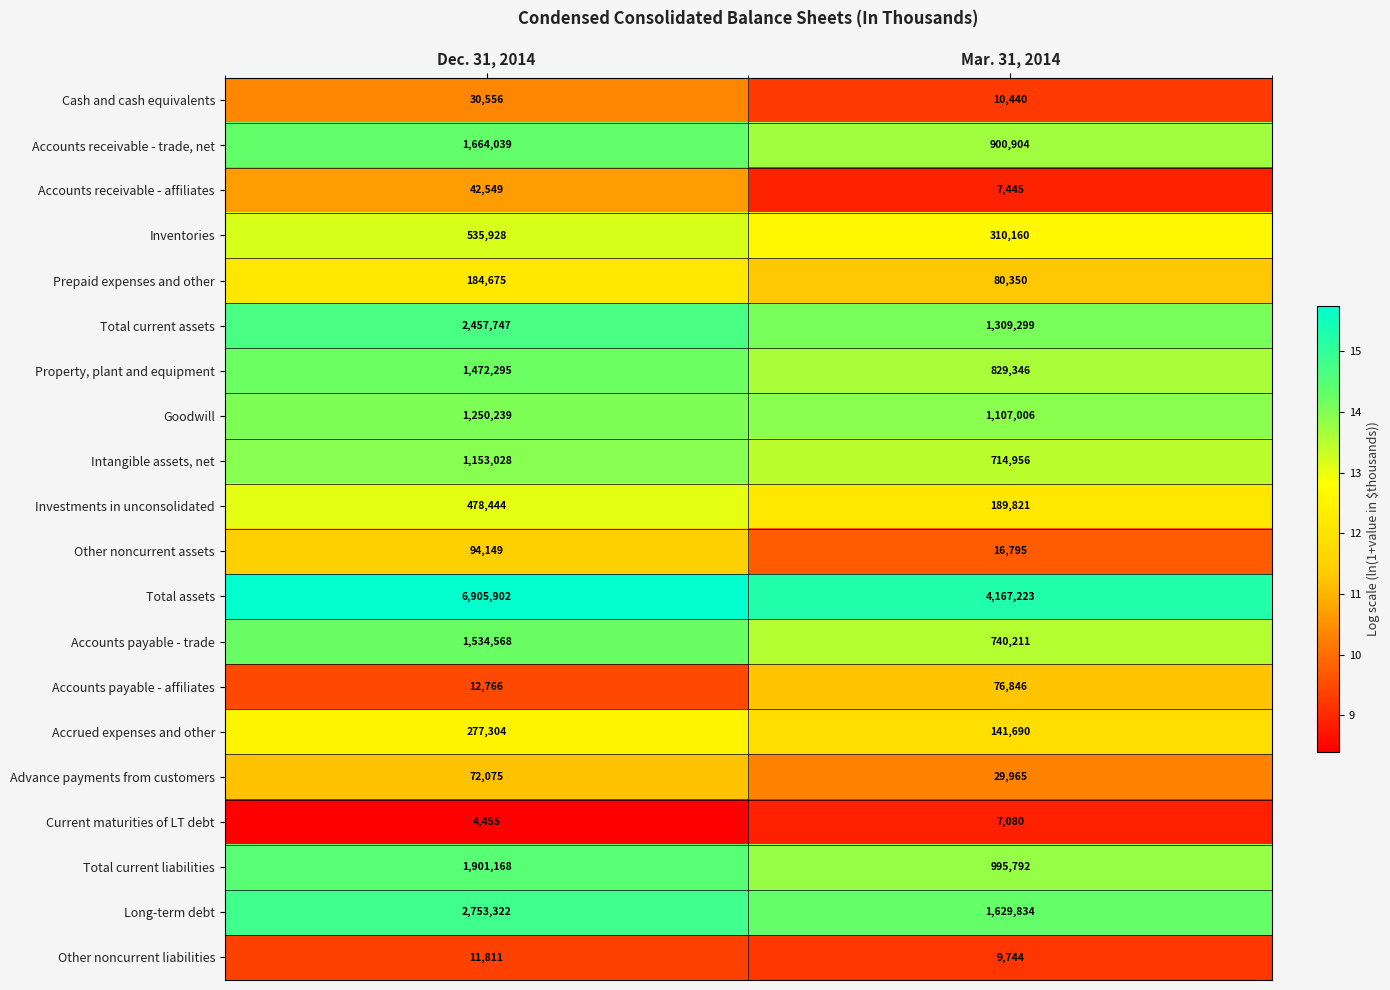

The Accounts payable - affiliates series shows 16623 at Dec. 31, 2014. True or false?

False